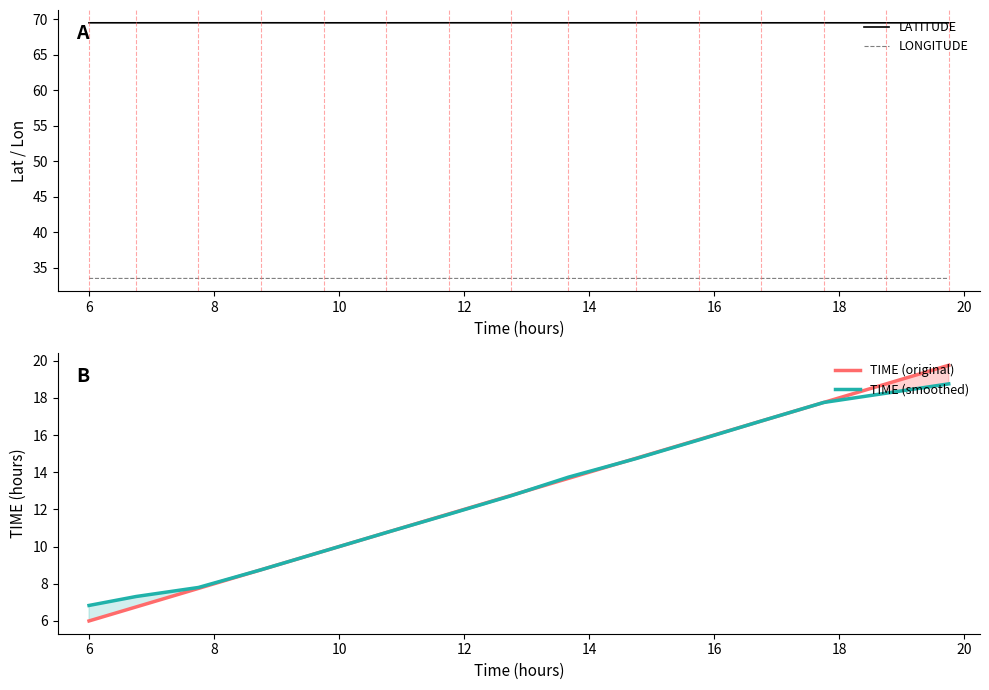

True or false: LATITUDE and TIME (smoothed) intersect in this chart.

False